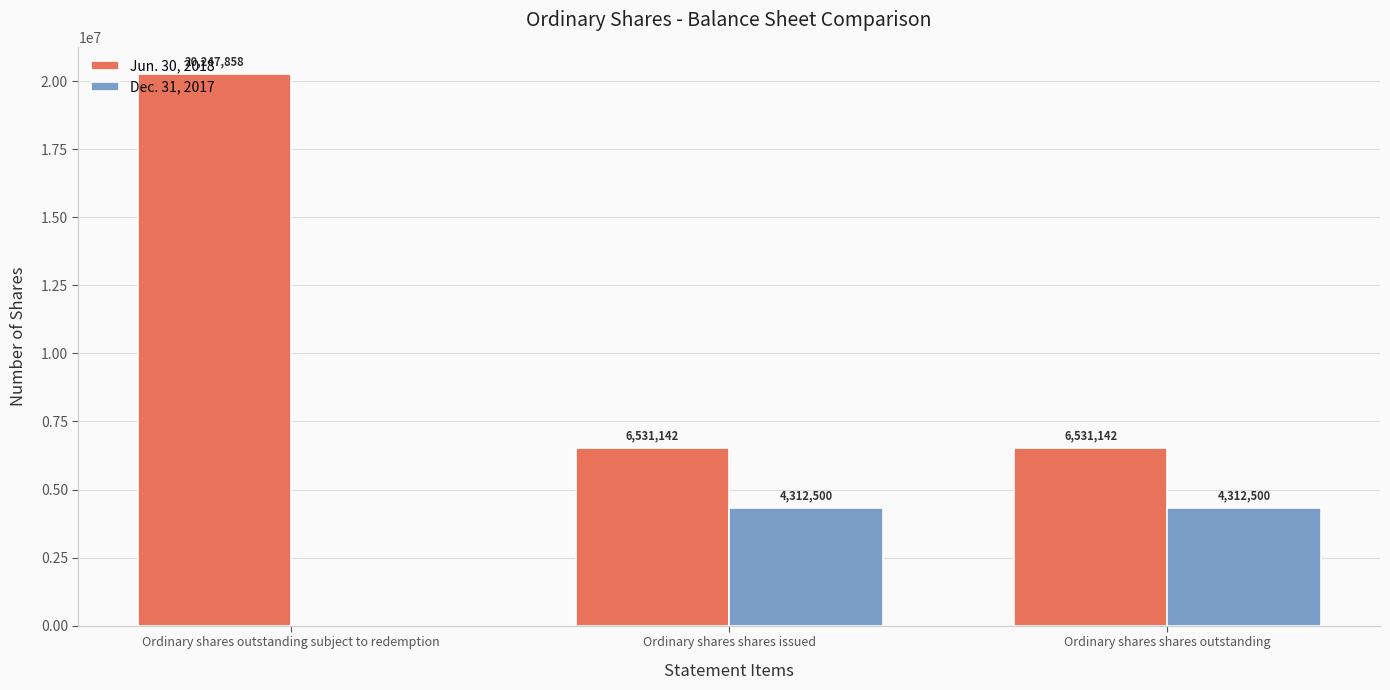

Is it true that Jun. 30, 2018 equals 28852110 at Ordinary shares outstanding subject to redemption?

False